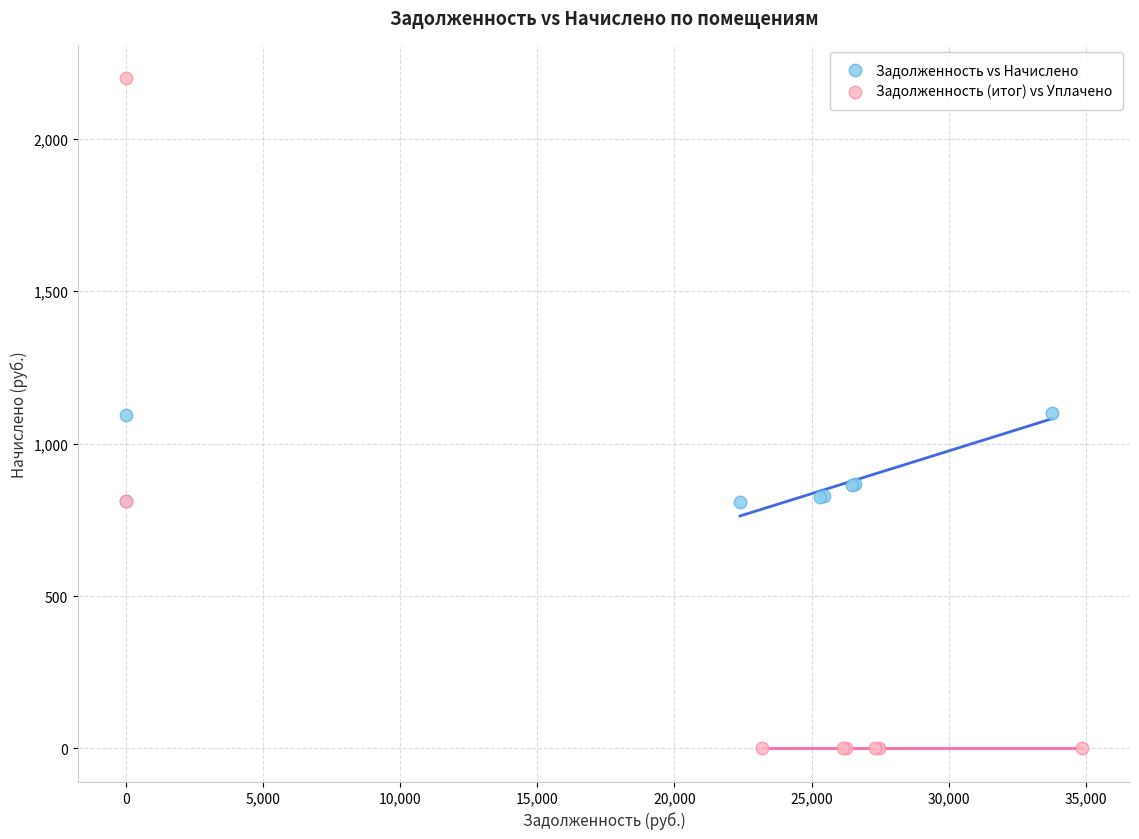

Which series contains the highest Y value?

Задолженность (итог) vs Уплачено